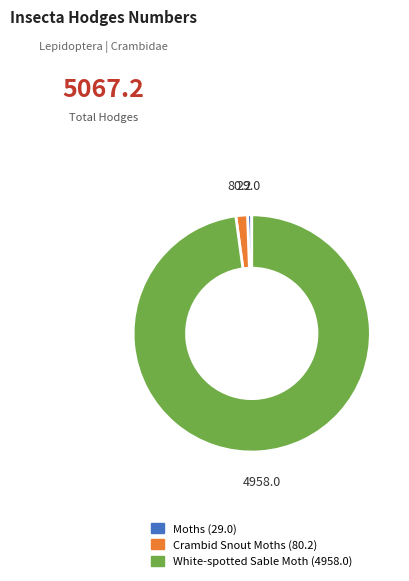

Is there a majority slice in this chart?

Yes